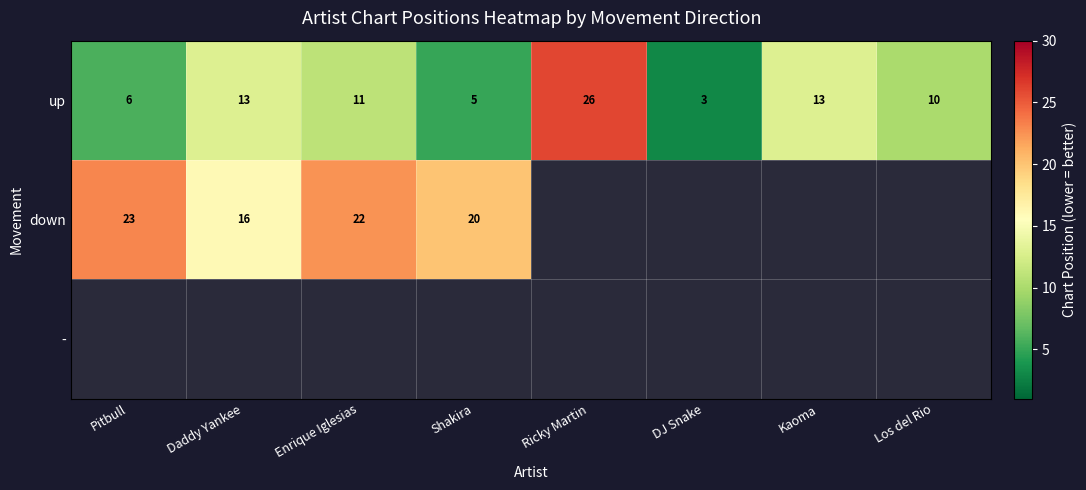

Which series has the largest range (max minus min)?

up